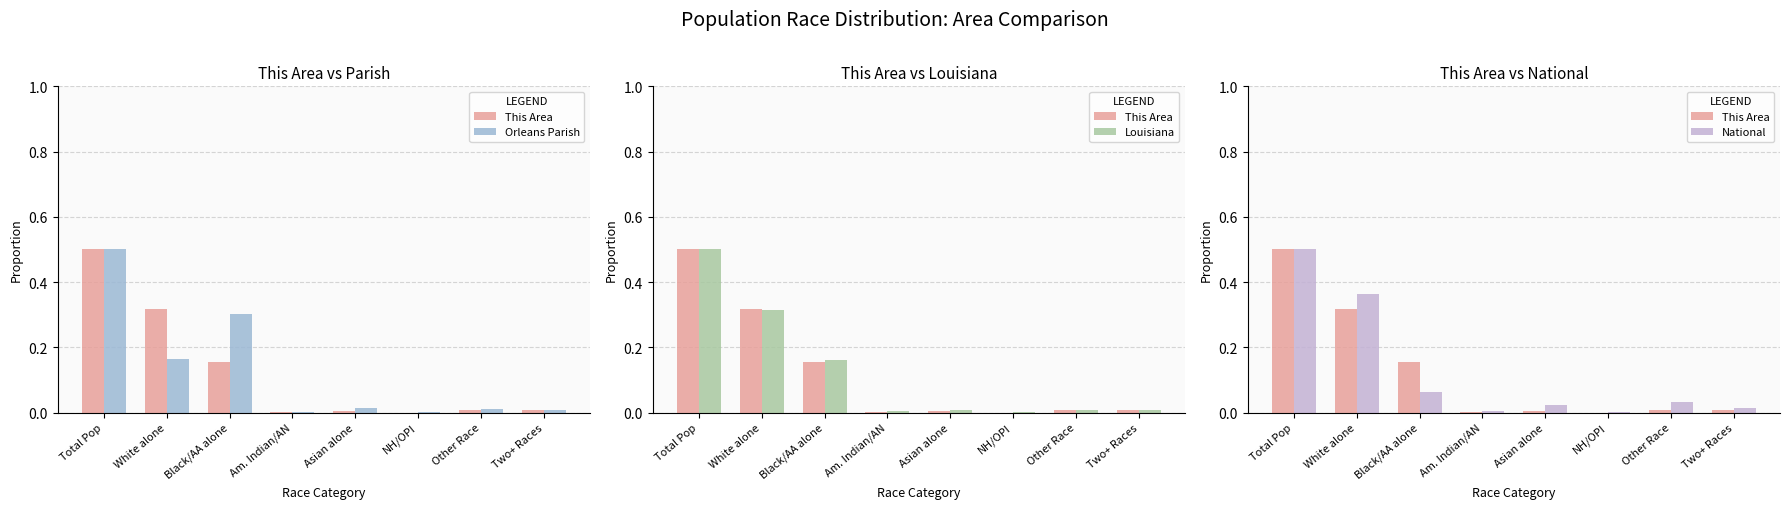

Rank the categories by This Area value from lowest to highest.

NH/OPI, Am. Indian/AN, Asian alone, Other Race, Two+ Races, Black/AA alone, White alone, Total Pop